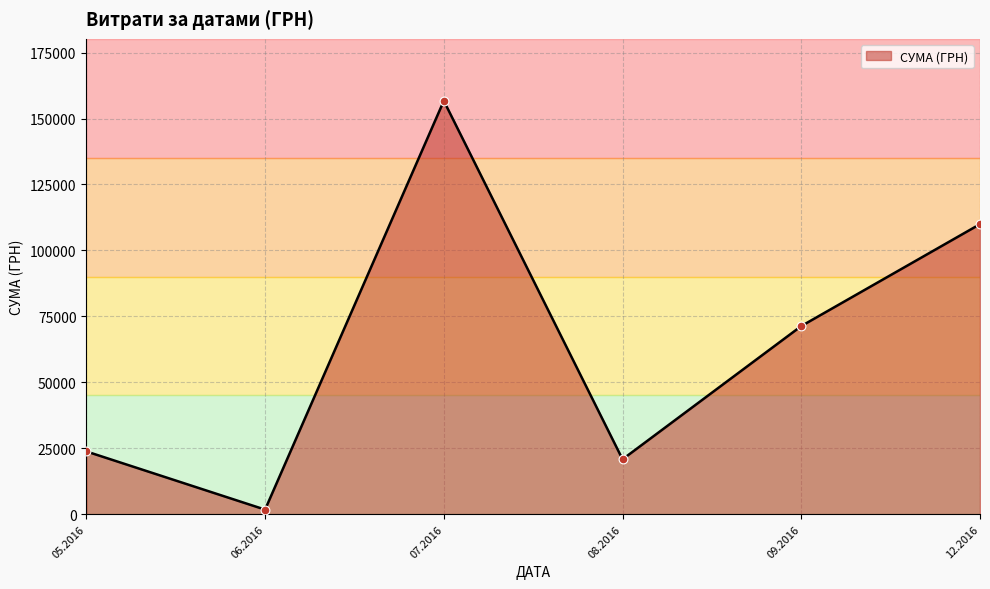

Between 09.2016 and 12.2016, which is larger?

12.2016